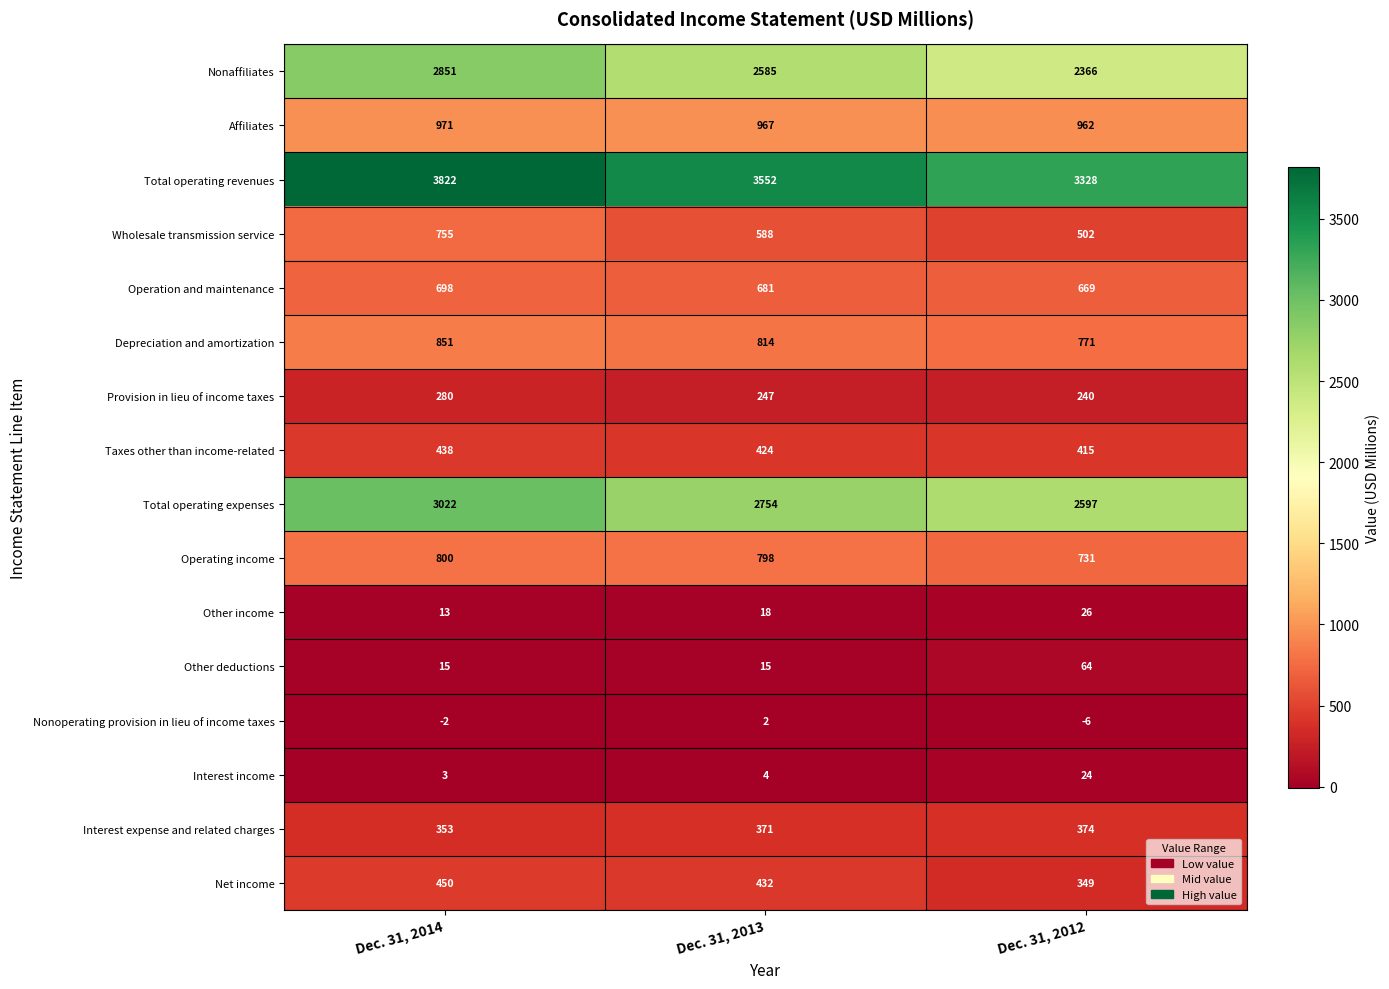

At Dec. 31, 2013, list the series in order from largest to smallest.

Total operating revenues, Total operating expenses, Nonaffiliates, Affiliates, Depreciation and amortization, Operating income, Operation and maintenance, Wholesale transmission service, Net income, Taxes other than income-related, Interest expense and related charges, Provision in lieu of income taxes, Other income, Other deductions, Interest income, Nonoperating provision in lieu of income taxes